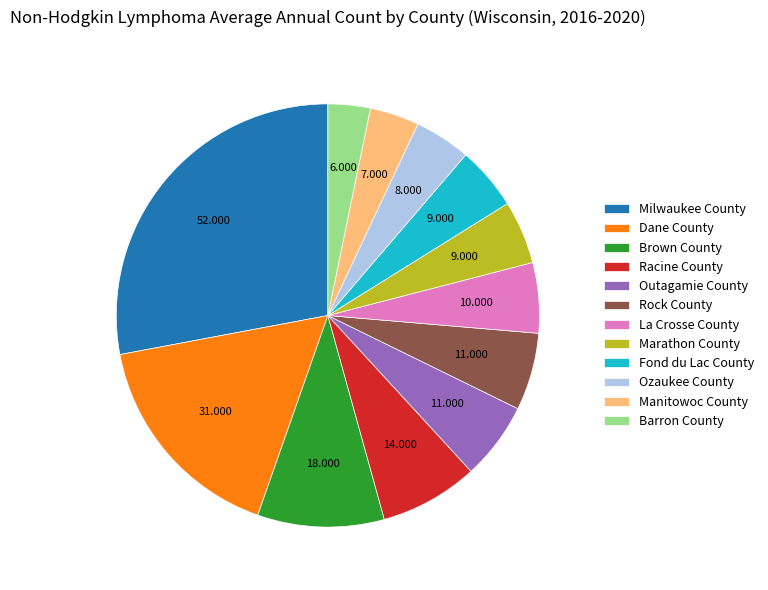

Between Outagamie County and Manitowoc County, which is larger?

Outagamie County